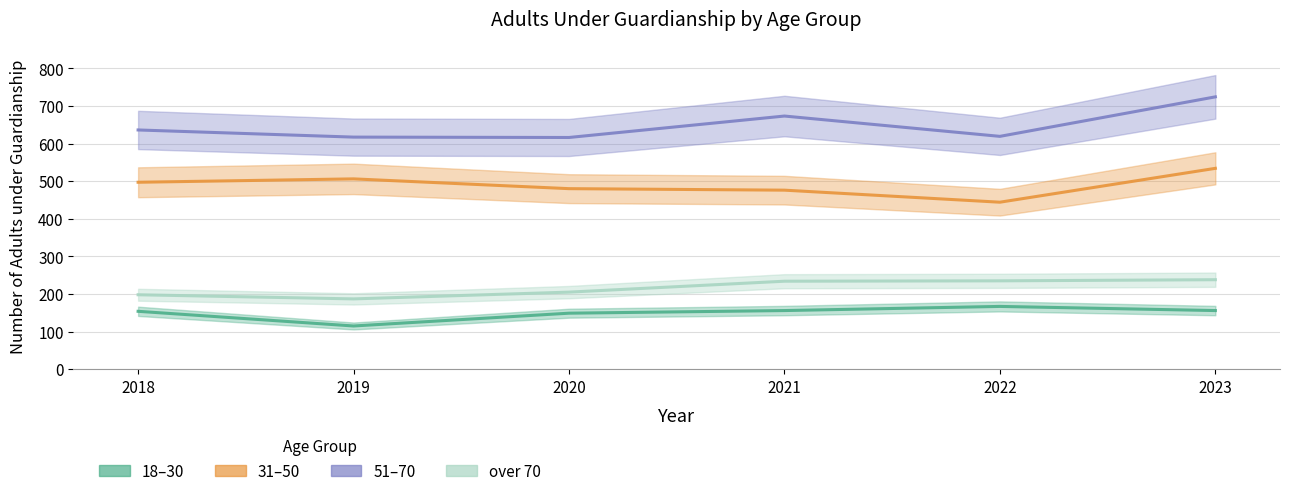

Is the value of 31-50 at 2021 greater than the value of over 70 at 2020?

Yes